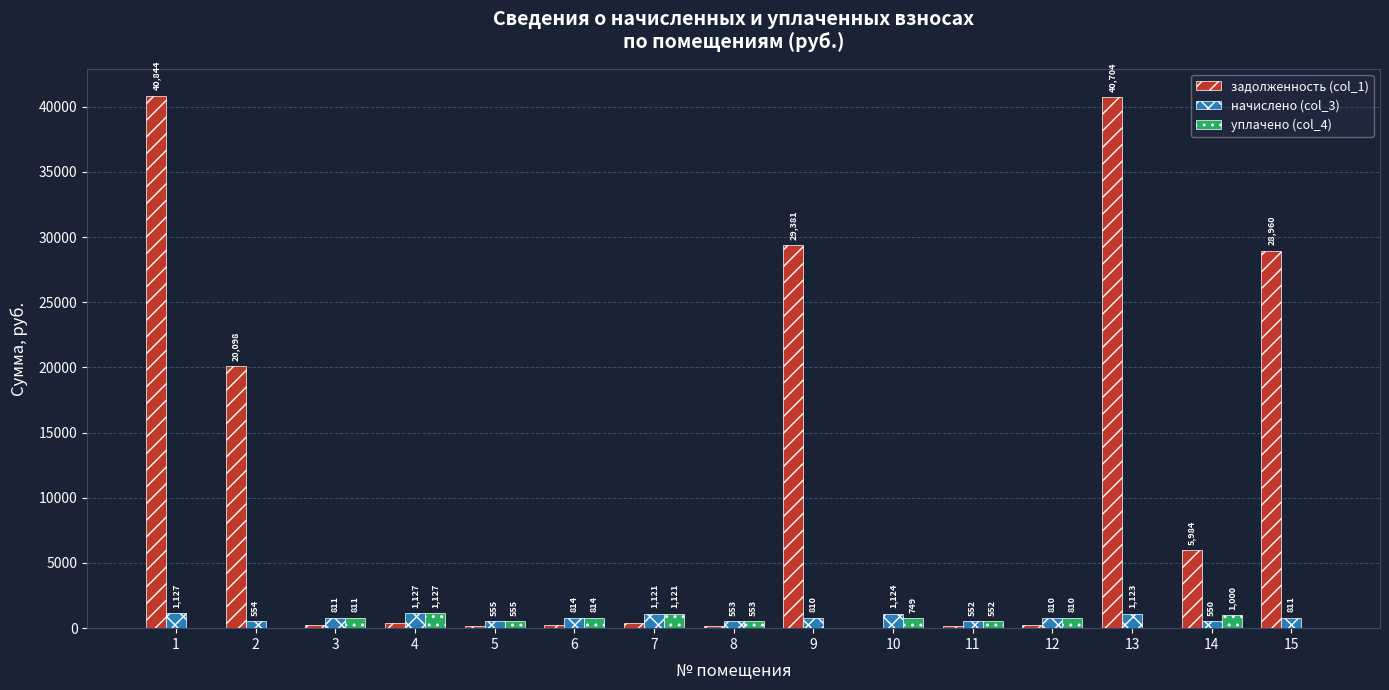

Is it true that задолженность (col_1) equals 20097.6 at 2?

True